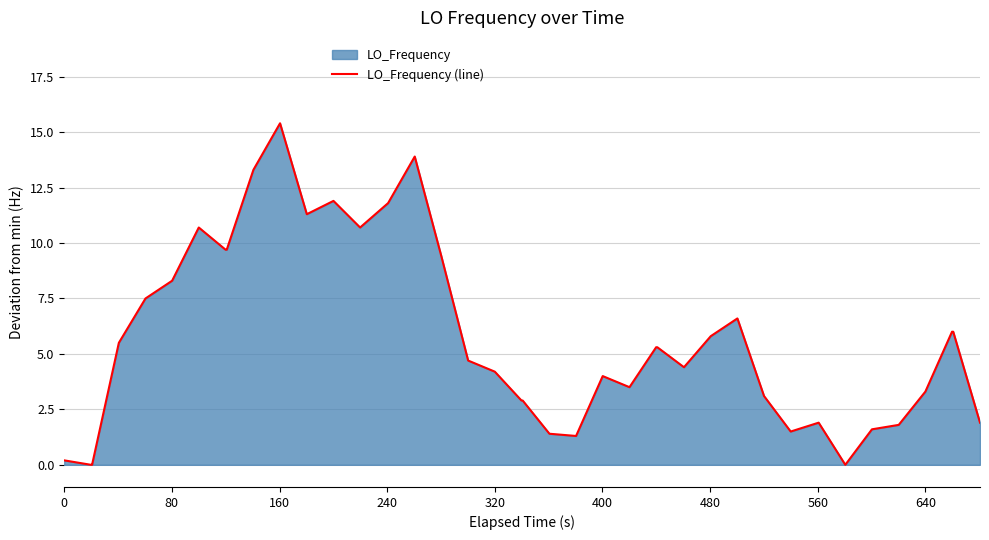

What is the maximum value shown in the chart?

15.4